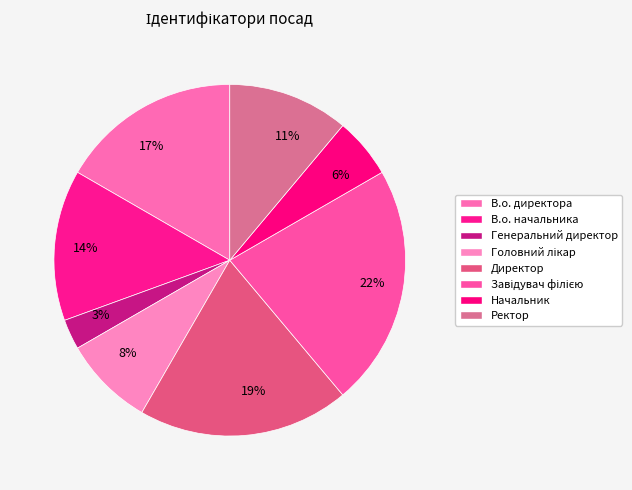

How many slices are in this pie chart?

8